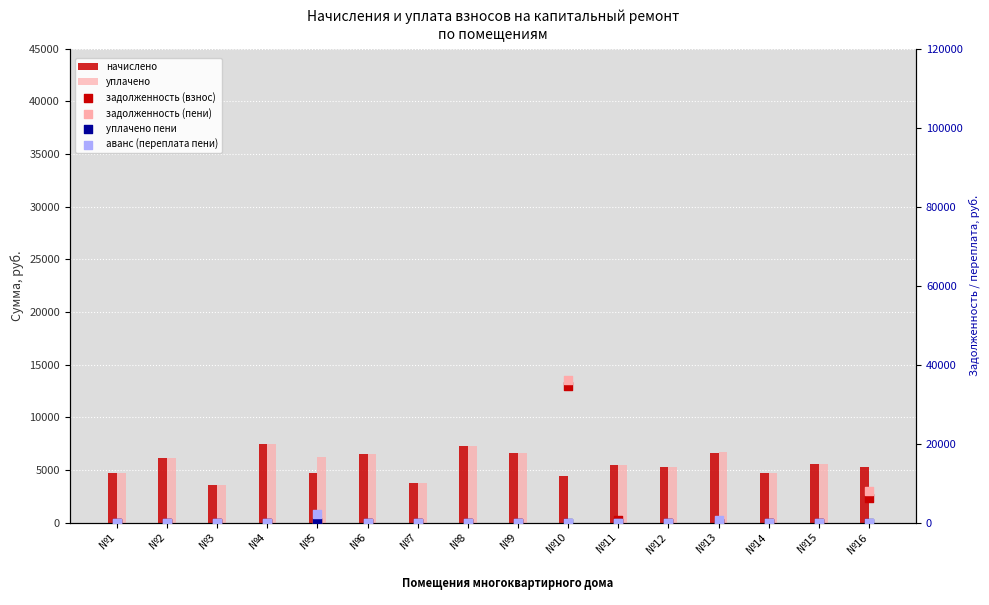

At how many categories does at least one series exceed 33574?

1